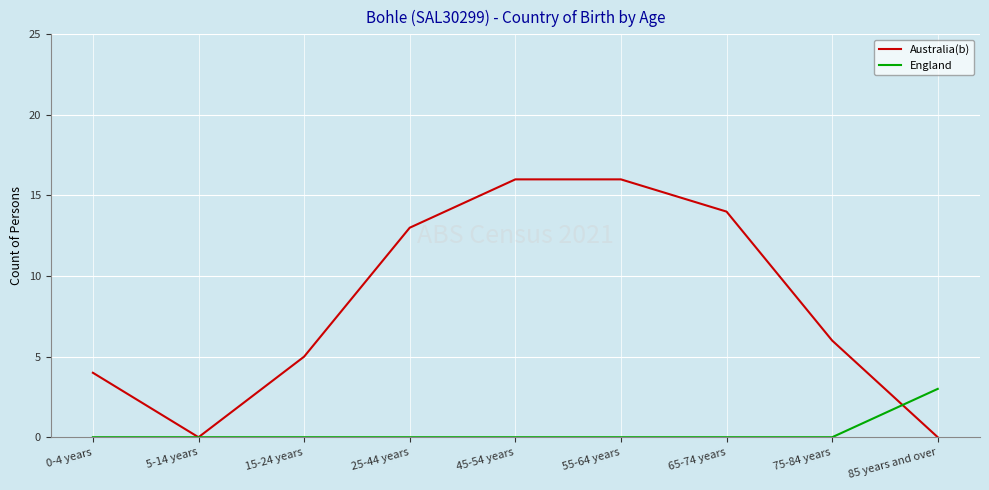

What is the spread (max minus min) of values at 45-54 years?

16